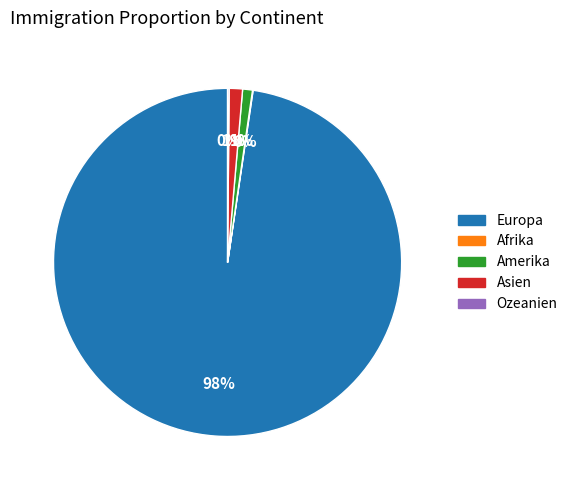

True or false: Europa accounts for 84% of the total.

False